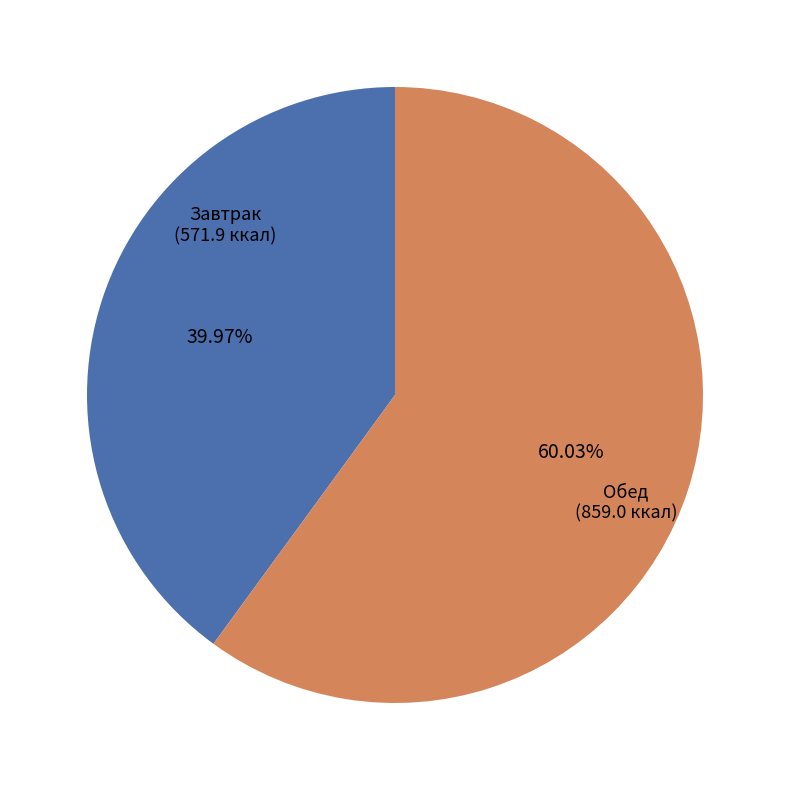

To the nearest percent, what percentage of the pie is Обед?

60%